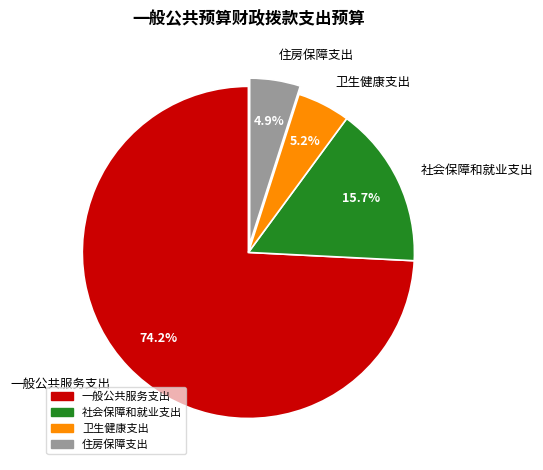

Which slice is the largest?

一般公共服务支出